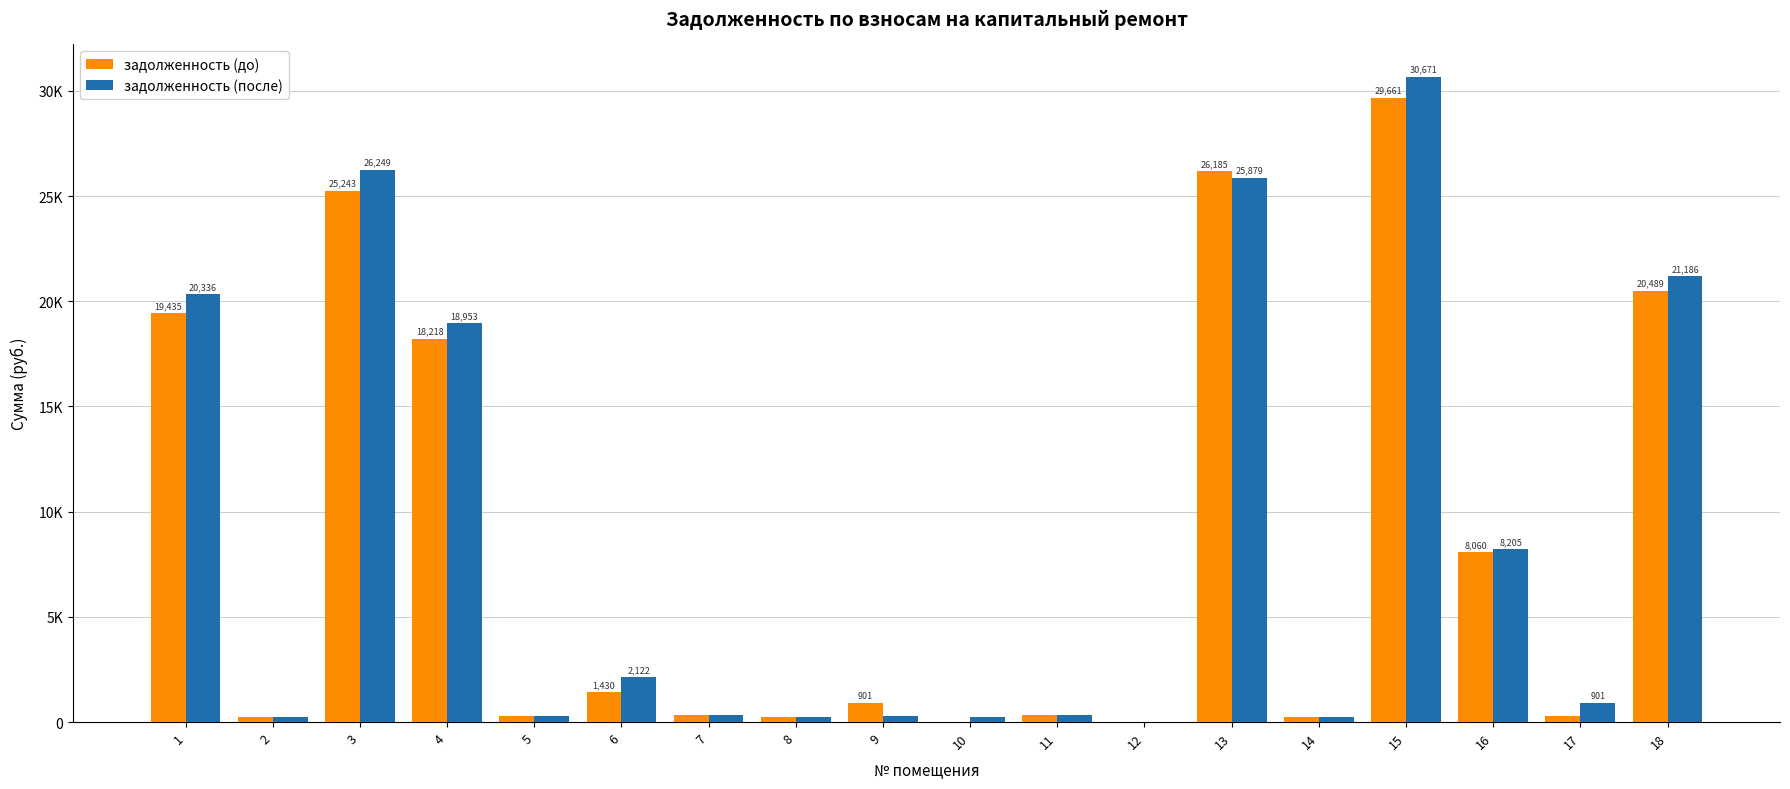

Reading left to right, transcribe all the data shown in this chart.

задолженность (до): 1=19435.1	2=233.2	3=25242.7	4=18218.5	5=296.2	6=1430.0	7=336.4	8=248.3	9=901.1	10=0.0	11=337.3	12=0.0	13=26184.9	14=229.9	15=29661.2	16=8060.0	17=300.6	18=20488.8
задолженность (после): 1=20336.1	2=233.2	3=26249.5	4=18953.4	5=296.2	6=2122.2	7=336.4	8=248.3	9=300.4	10=232.4	11=337.3	12=0.0	13=25878.9	14=229.9	15=30670.5	16=8205.0	17=901.4	18=21186.0